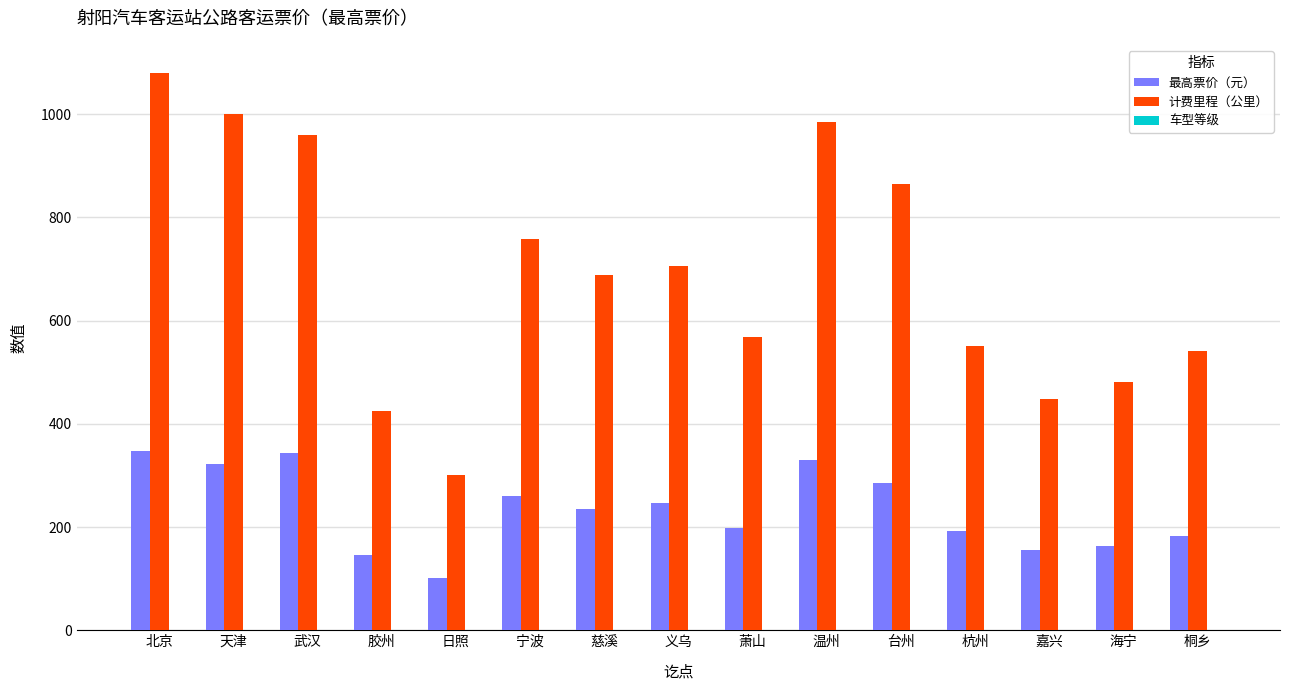

Which series has the largest total across all categories?

计费里程（公里）